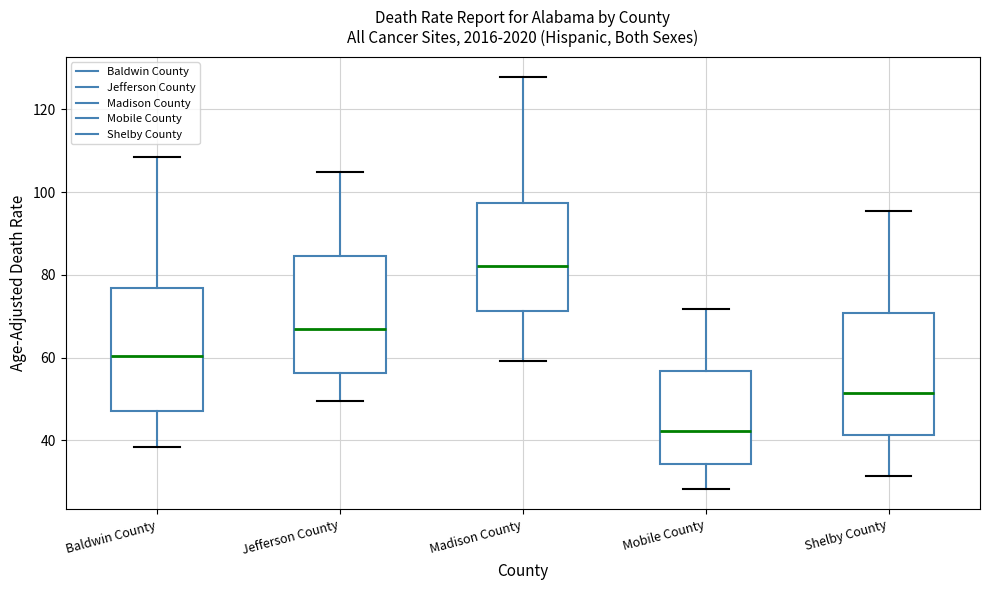

Reading left to right, read every box against the y-axis: the position of its median line, the range the box covers, and the ends of its whiskers. The values are not printed on the chart, so give them approximately, as read against the axis.

Baldwin County: median 60, box 48 to 76, whiskers 38 to 108
Jefferson County: median 66, box 56 to 84, whiskers 50 to 104
Madison County: median 82, box 72 to 98, whiskers 60 to 128
Mobile County: median 42, box 34 to 56, whiskers 28 to 72
Shelby County: median 52, box 42 to 70, whiskers 32 to 96